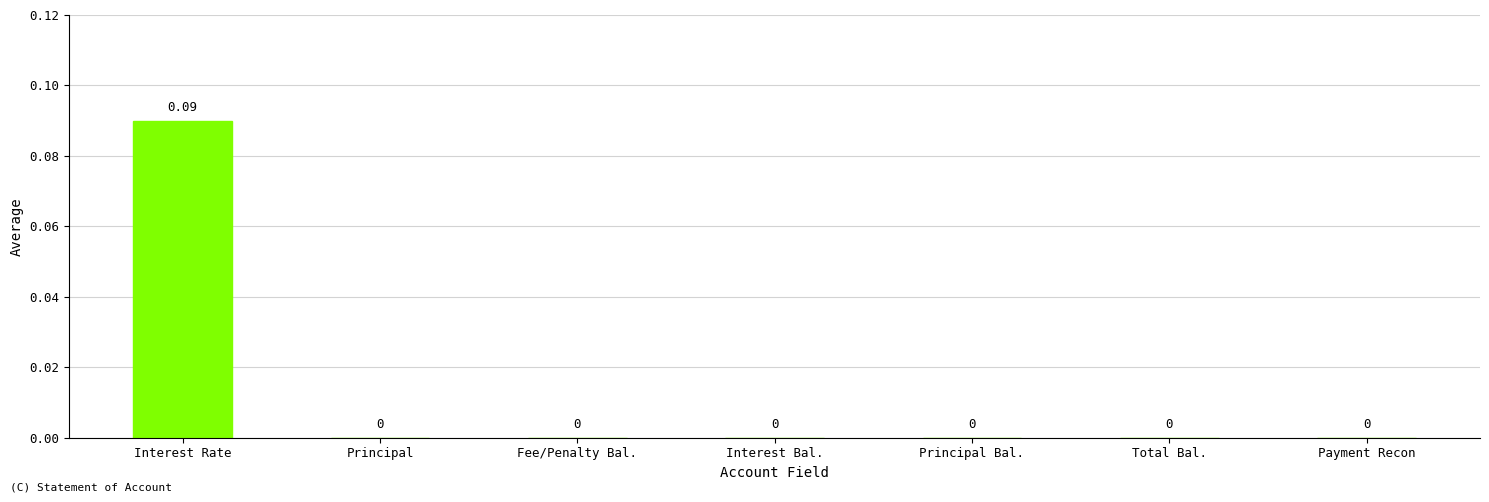

Between Interest Rate and Interest Bal., which is larger?

Interest Rate